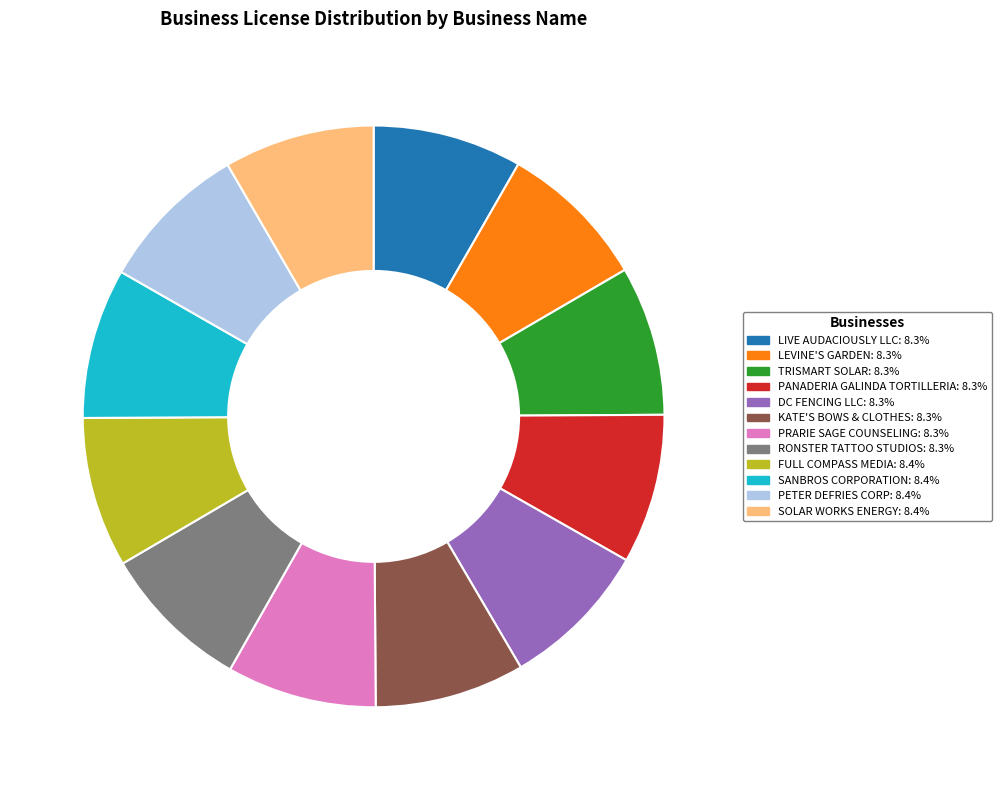

What is the ratio of the value at KATE'S BOWS & CLOTHES to the value at LIVE AUDACIOUSLY LLC?

1.0